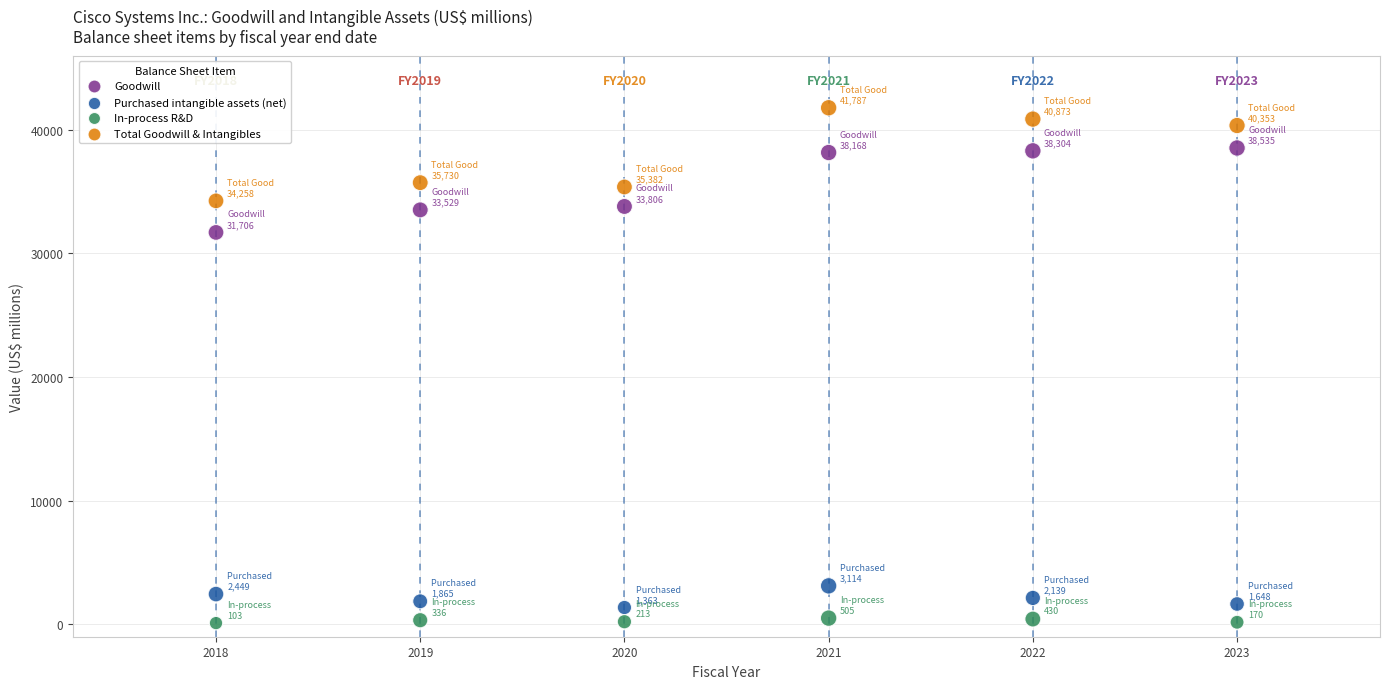

Which series has the widest spread of Y values?

Total Goodwill & Intangibles